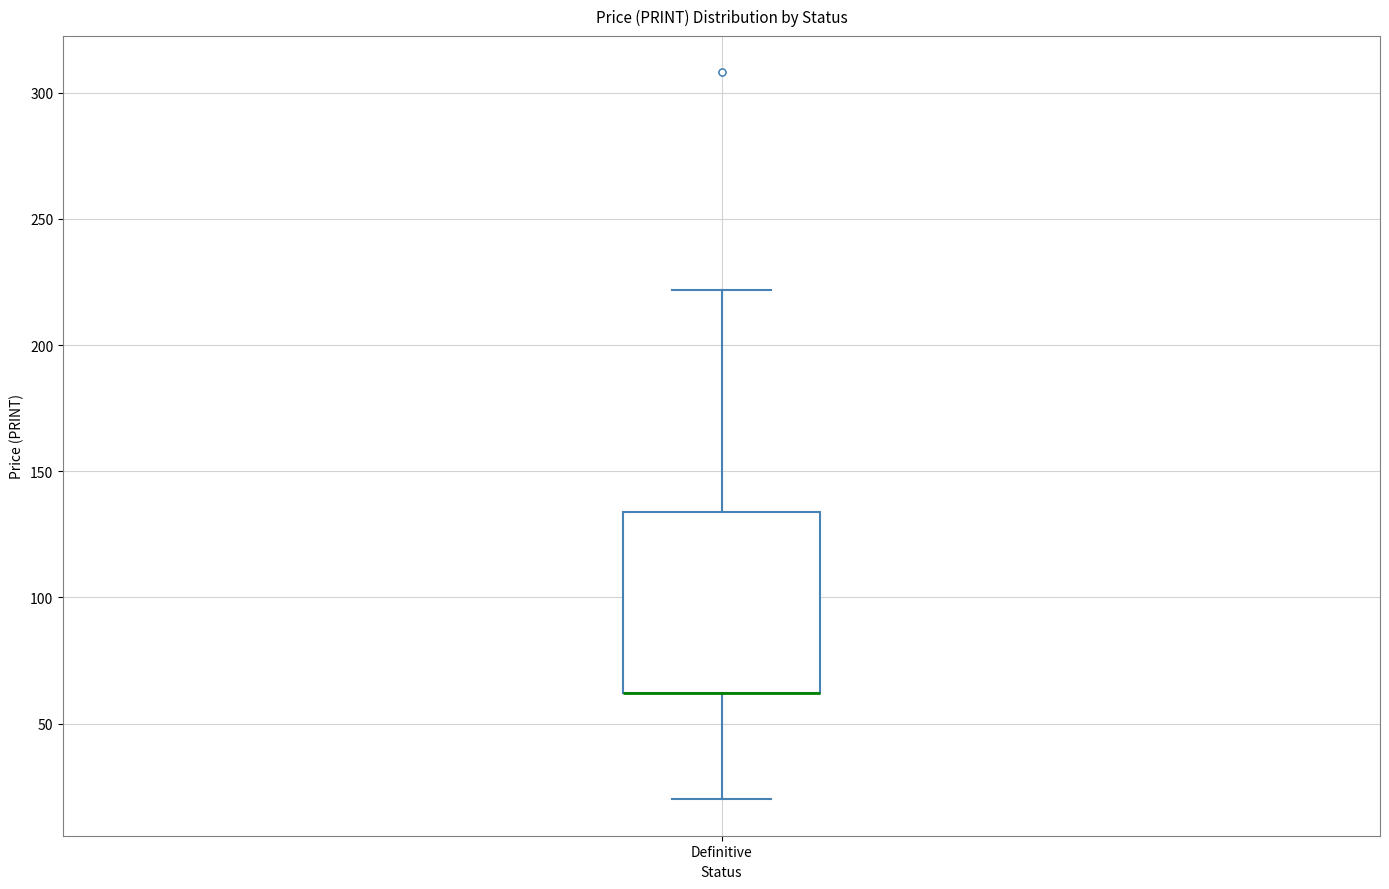

Where is the lower edge of the box for Definitive on the y-axis? The values are not printed on the chart, so give them approximately, as read against the axis.

60